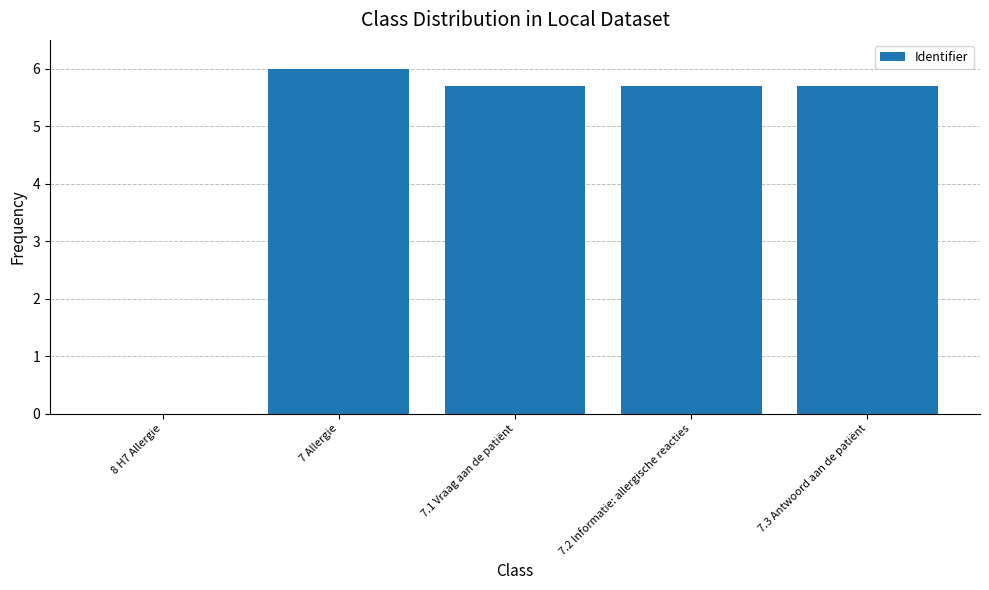

Reading right to left, transcribe all the data shown in this chart.

5.7	5.7	5.7	6.0	0.0